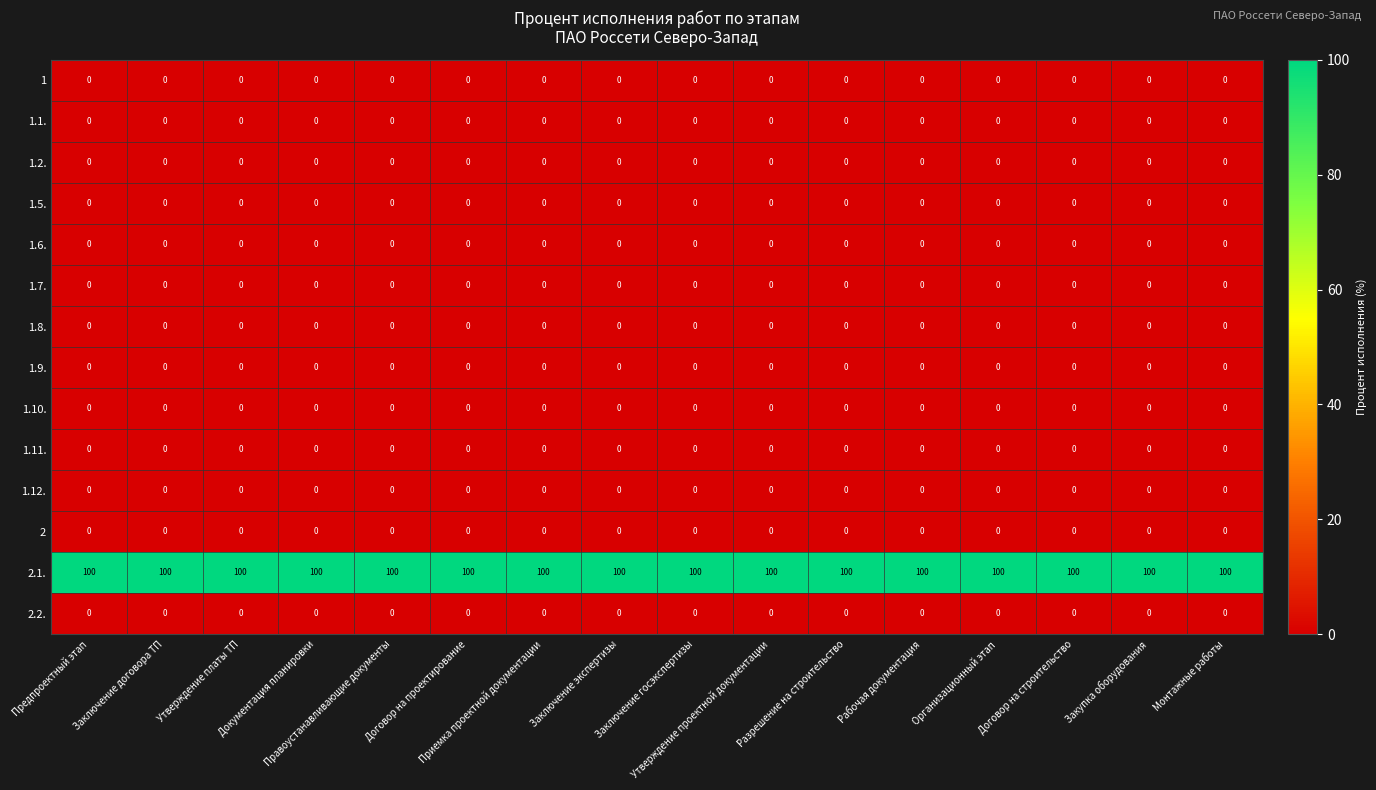

Which series has the largest total across all categories?

2.1.